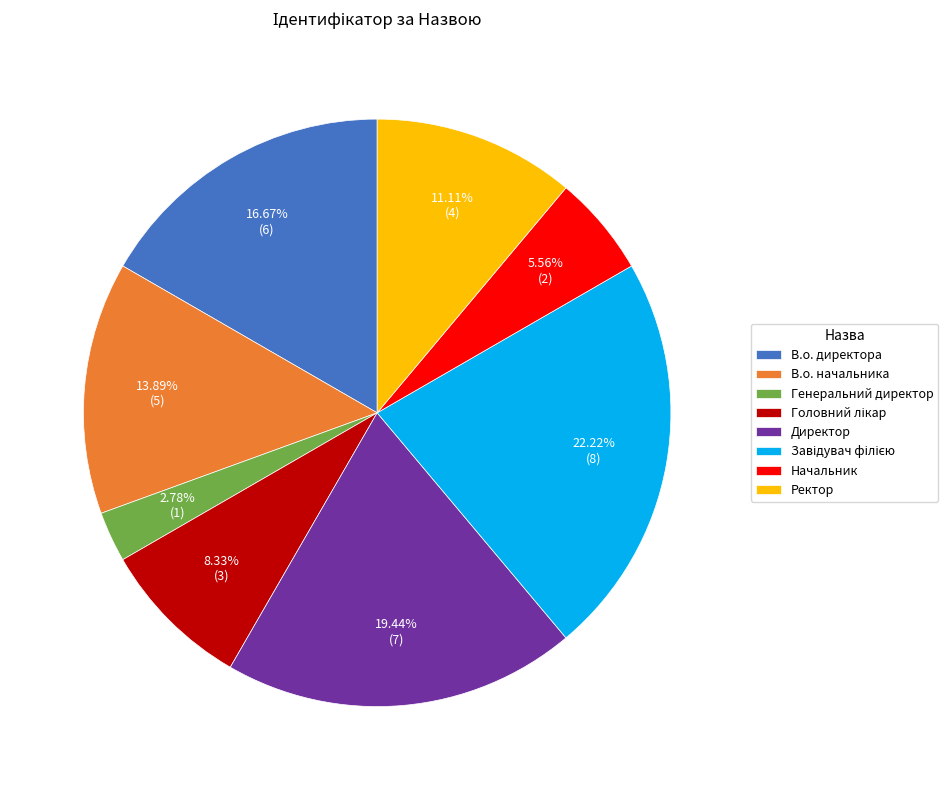

Is there a majority slice in this chart?

No